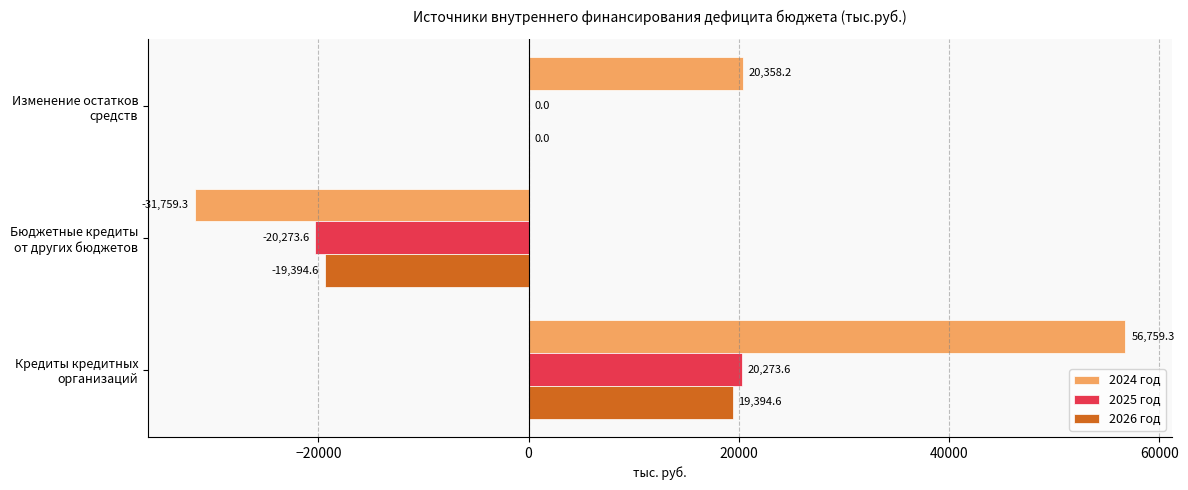

At which category is the sum across all series the highest?

Кредиты кредитных организаций